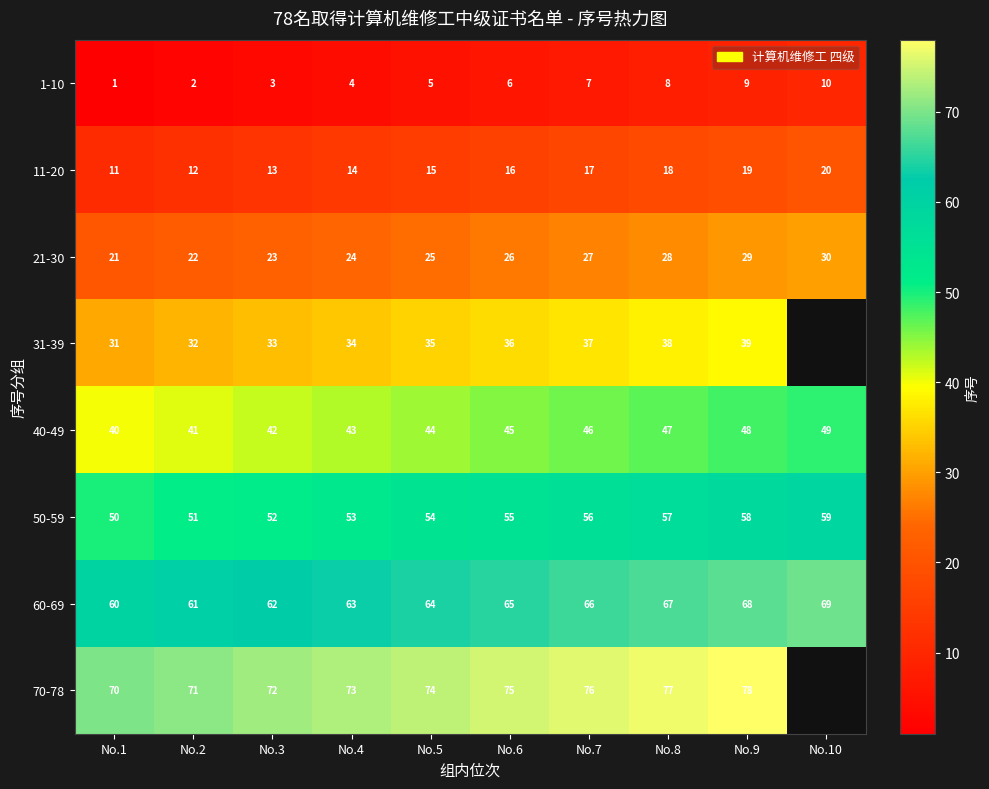

At which category does the chart reach its minimum across all series?

No.1